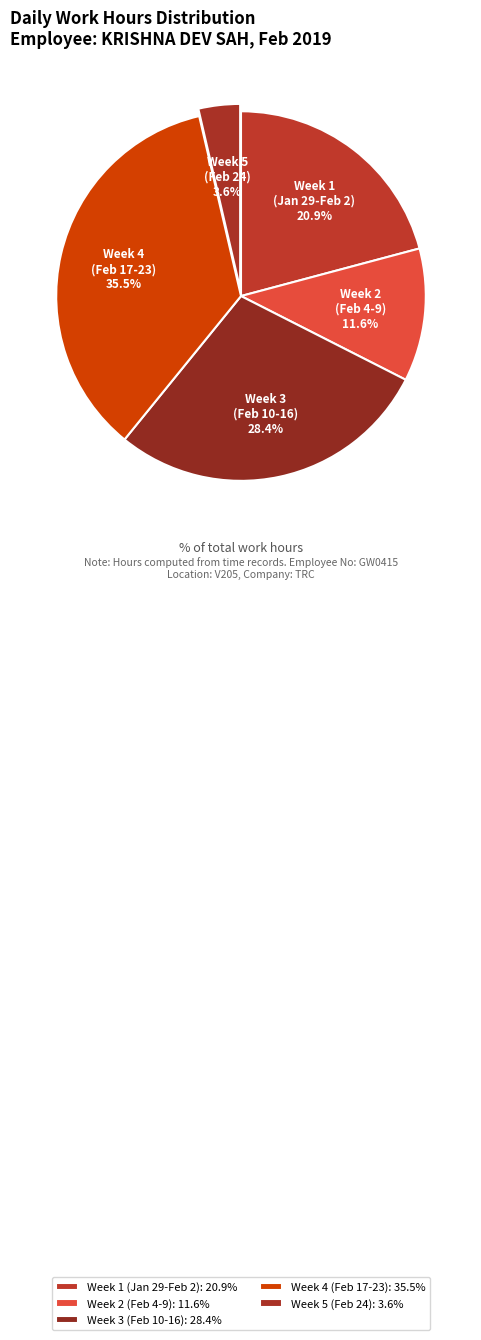

Count the number of slices in the pie.

5